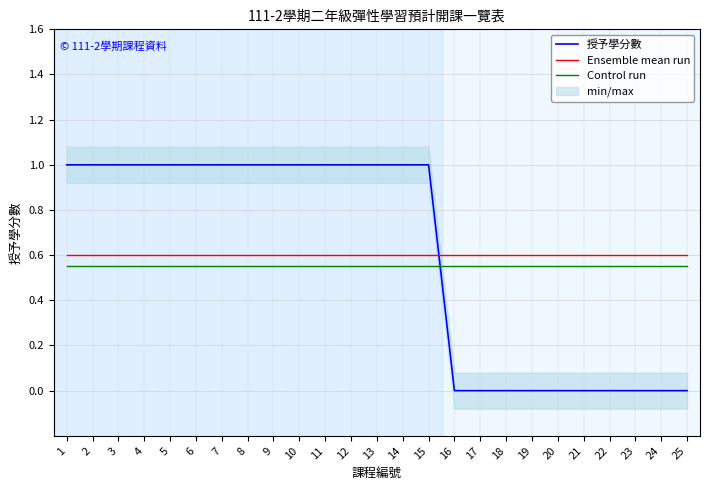

Which series ends up on top after the final intersection of Ensemble mean run and 授予學分數?

Ensemble mean run